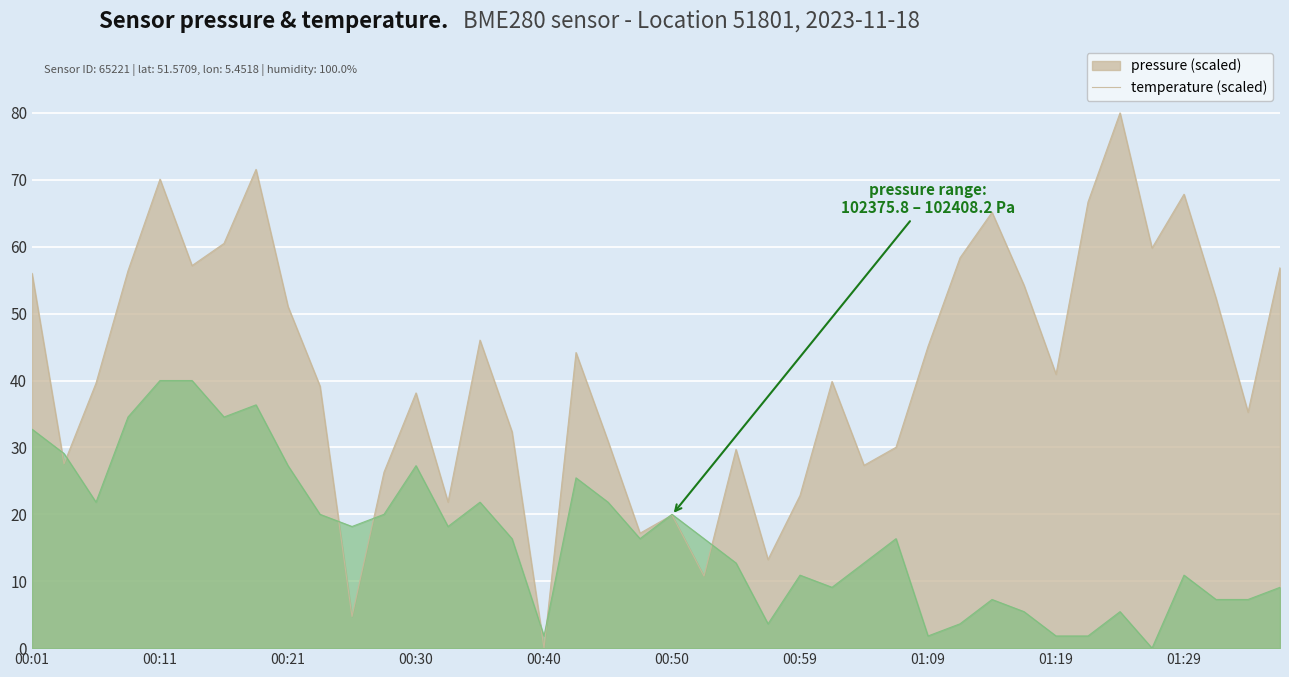

What is the greatest value displayed?

80.0